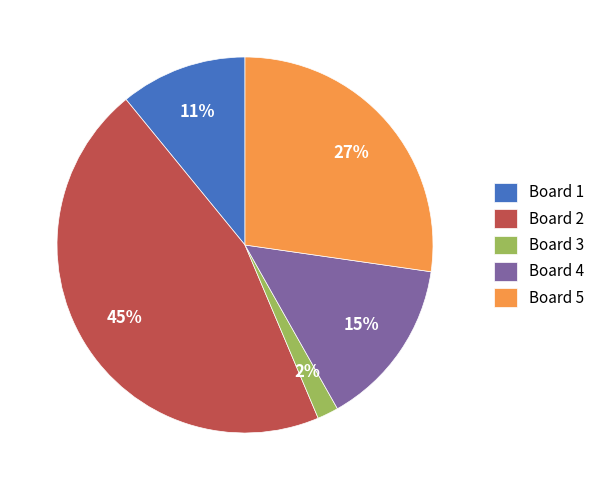

Which category has the smallest portion of the pie?

Board 3